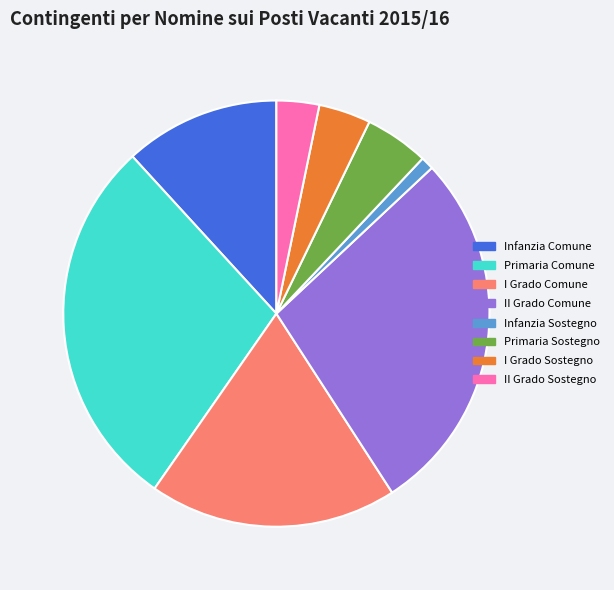

Approximately how many times larger is the value at Infanzia Sostegno compared to I Grado Sostegno?

0.3